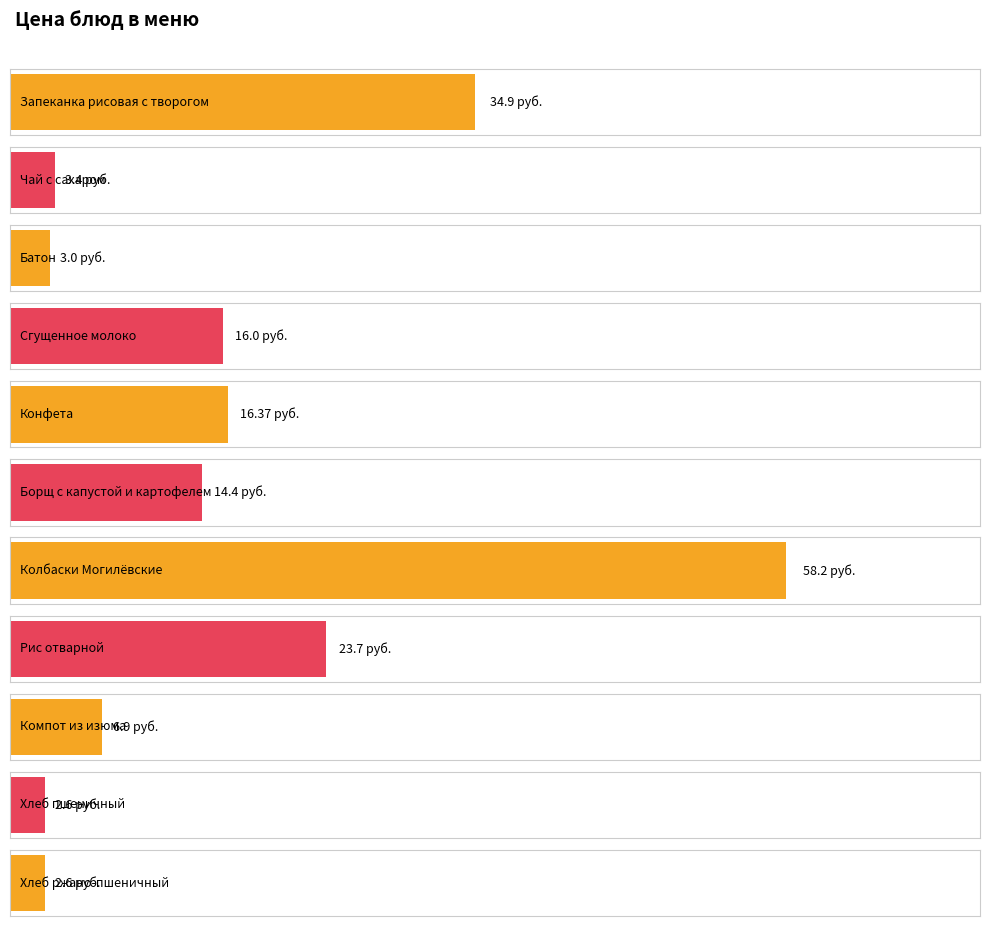

Rank the categories by value from lowest to highest.

Хлеб пшеничный, Хлеб ржано-пшеничный, Батон, Чай с сахаром, Компот из изюма, Борщ с капустой и картофелем, Сгущенное молоко, Конфета, Рис отварной, Запеканка рисовая с творогом, Колбаски Могилёвские